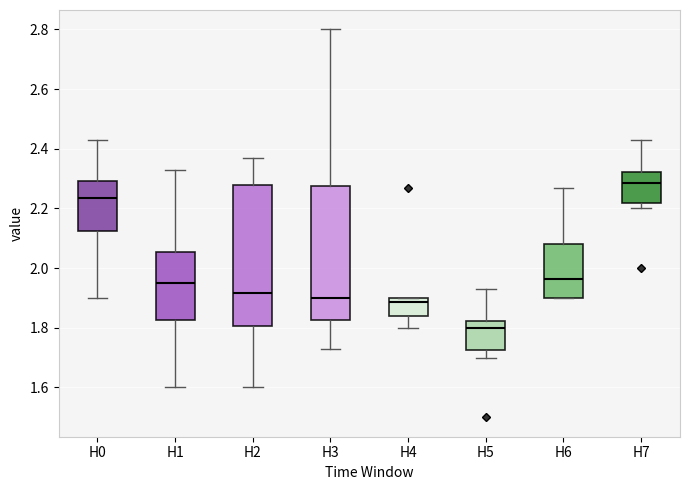

Reading left to right, read every box against the y-axis: the position of its median line, the range the box covers, and the ends of its whiskers. The values are not printed on the chart, so give them approximately, as read against the axis.

H0: median 2.24, box 2.12 to 2.30, whiskers 1.90 to 2.44
H1: median 1.96, box 1.82 to 2.06, whiskers 1.60 to 2.34
H2: median 1.92, box 1.80 to 2.28, whiskers 1.60 to 2.38
H3: median 1.90, box 1.82 to 2.28, whiskers 1.74 to 2.80
H4: median 1.88, box 1.84 to 1.90, whiskers 1.80 to 1.90
H5: median 1.80, box 1.72 to 1.82, whiskers 1.70 to 1.94
H6: median 1.96, box 1.90 to 2.08, whiskers 1.90 to 2.28
H7: median 2.28, box 2.22 to 2.32, whiskers 2.20 to 2.44